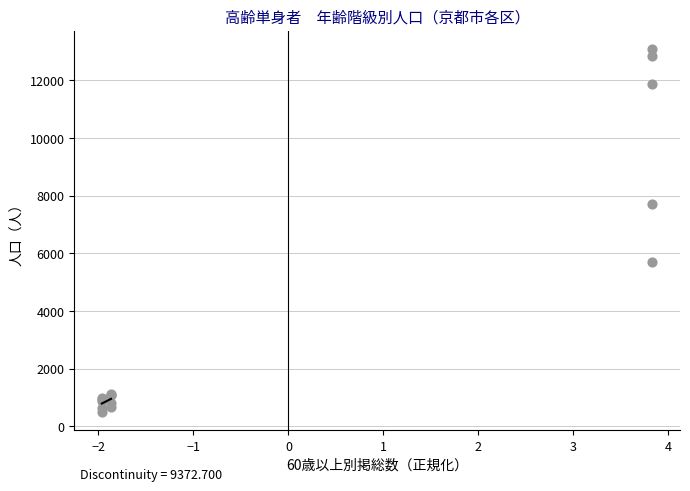

What Y value in the scatter plot is closest to 6794?

7705